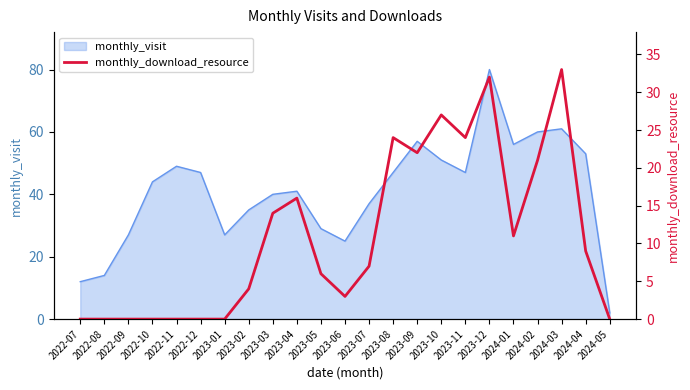

True or false: the data shows 17 at 2022-07.

False